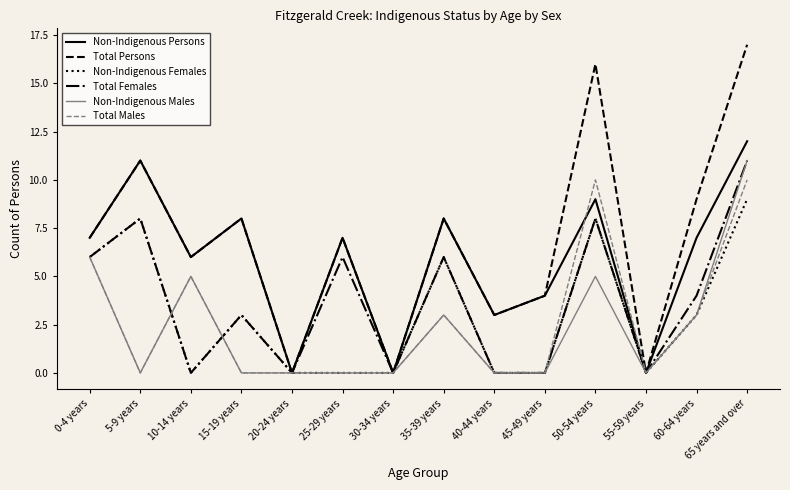

Reading right to left, list all the values displayed in this chart.

Non-Indigenous Persons: 65 years and over=12	60-64 years=7	55-59 years=0	50-54 years=9	45-49 years=4	40-44 years=3	35-39 years=8	30-34 years=0	25-29 years=7	20-24 years=0	15-19 years=8	10-14 years=6	5-9 years=11	0-4 years=7
Total Persons: 65 years and over=17	60-64 years=9	55-59 years=0	50-54 years=16	45-49 years=4	40-44 years=3	35-39 years=8	30-34 years=0	25-29 years=7	20-24 years=0	15-19 years=8	10-14 years=6	5-9 years=11	0-4 years=7
Non-Indigenous Females: 65 years and over=9	60-64 years=3	55-59 years=0	50-54 years=8	45-49 years=0	40-44 years=0	35-39 years=6	30-34 years=0	25-29 years=0	20-24 years=0	15-19 years=3	10-14 years=0	5-9 years=8	0-4 years=6
Total Females: 65 years and over=11	60-64 years=4	55-59 years=0	50-54 years=8	45-49 years=0	40-44 years=0	35-39 years=6	30-34 years=0	25-29 years=6	20-24 years=0	15-19 years=3	10-14 years=0	5-9 years=8	0-4 years=6
Non-Indigenous Males: 65 years and over=11	60-64 years=3	55-59 years=0	50-54 years=5	45-49 years=0	40-44 years=0	35-39 years=3	30-34 years=0	25-29 years=0	20-24 years=0	15-19 years=0	10-14 years=5	5-9 years=0	0-4 years=6
Total Males: 65 years and over=10	60-64 years=3	55-59 years=0	50-54 years=10	45-49 years=0	40-44 years=0	35-39 years=3	30-34 years=0	25-29 years=0	20-24 years=0	15-19 years=0	10-14 years=5	5-9 years=0	0-4 years=6